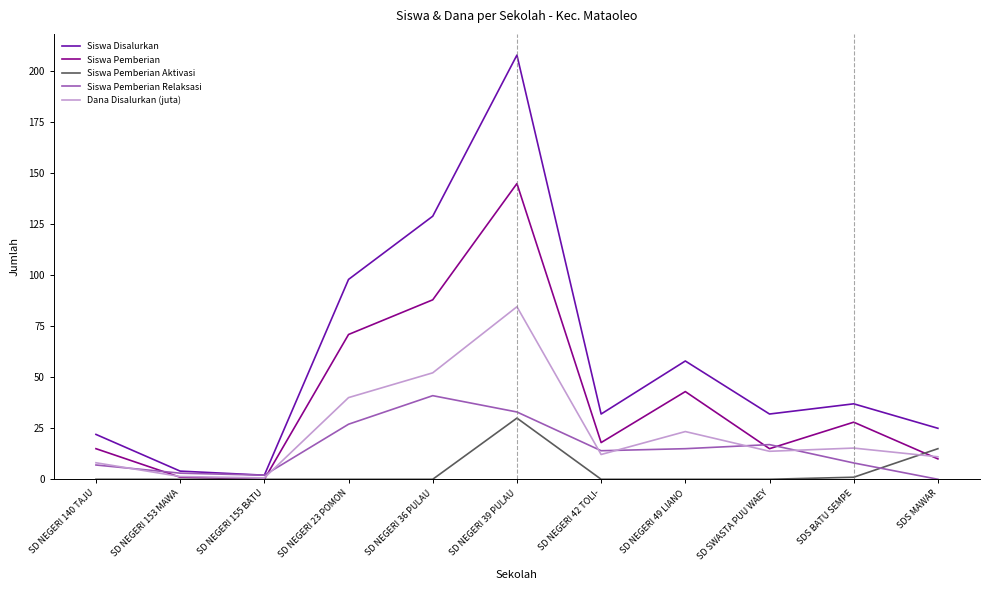

In Dana Disalurkan (juta), how many points are higher than both neighbors (excluding endpoints)?

3